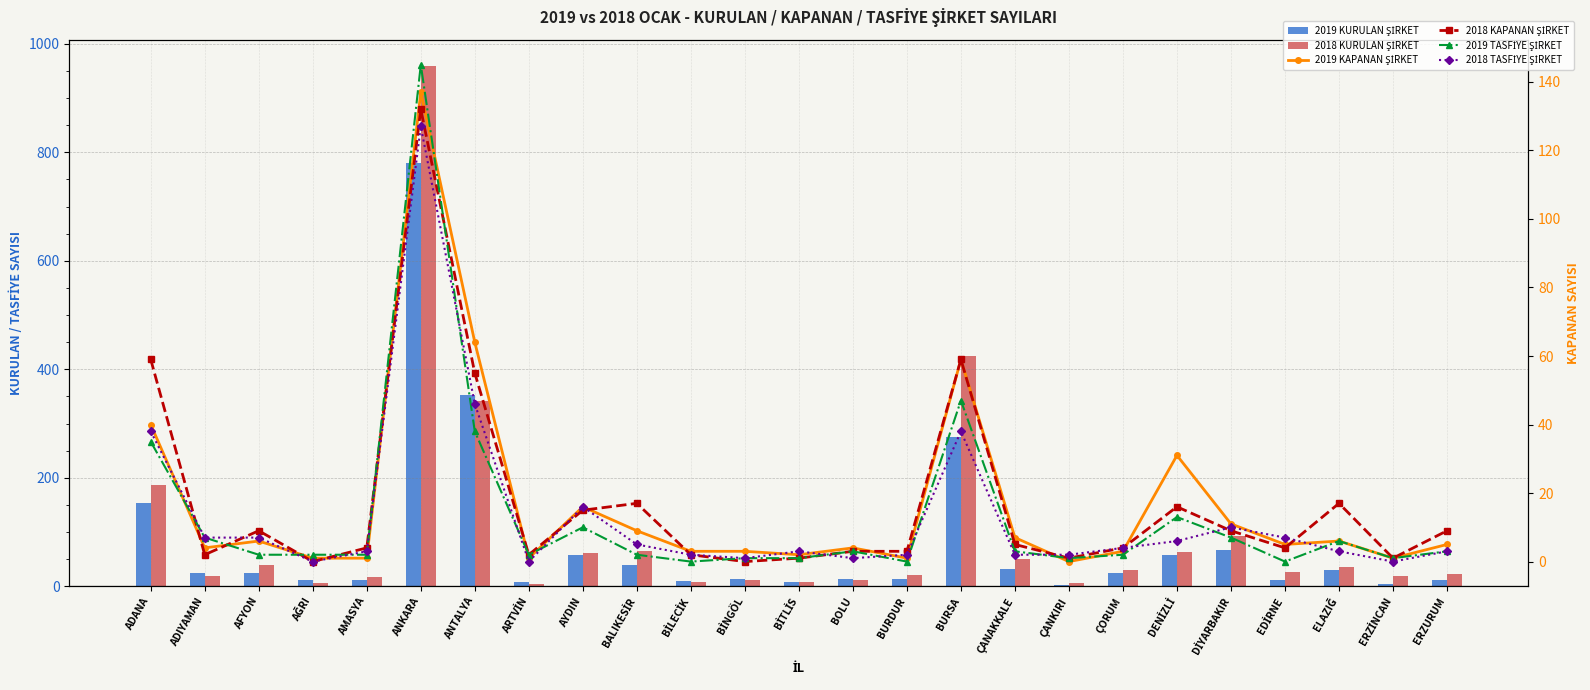

At which label does 2018 KAPANAN ŞİRKET reach its peak?

ANKARA